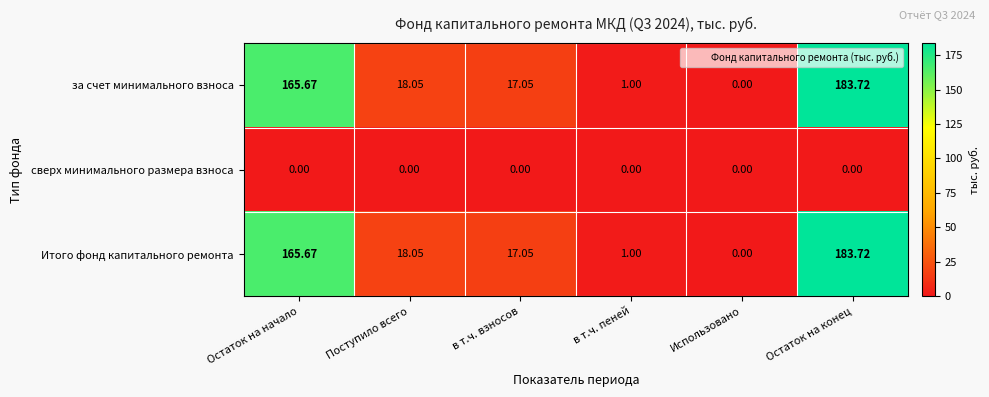

At which category is the sum across all series the highest?

Остаток на конец